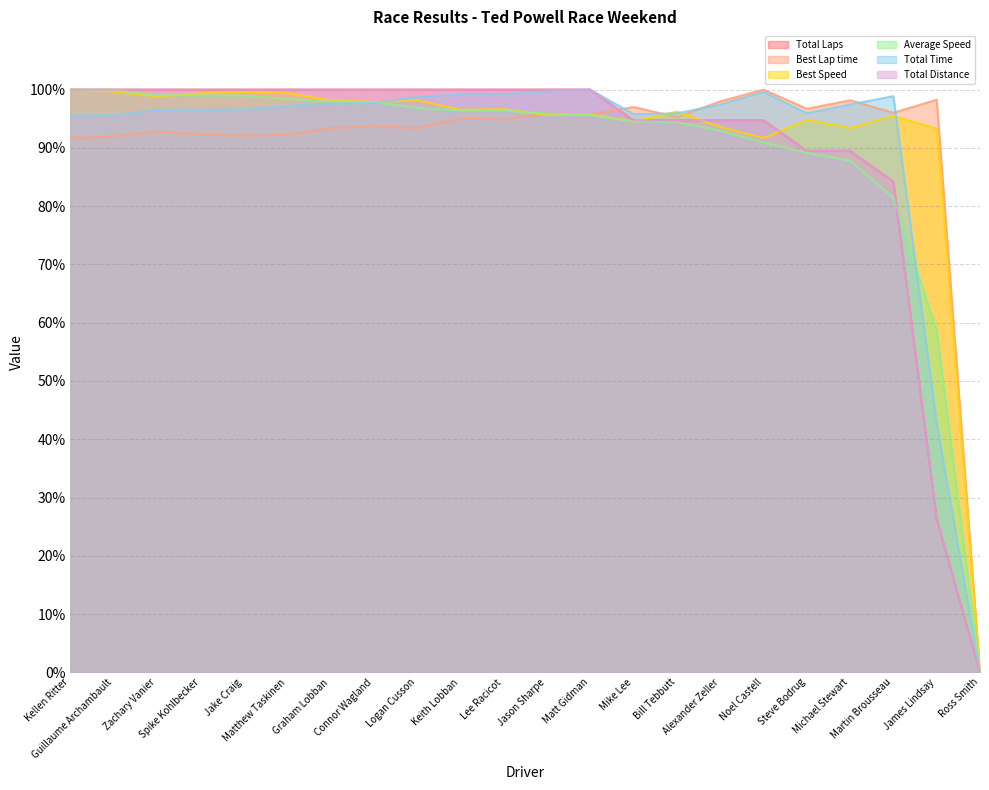

Count the number of data series in this chart.

6